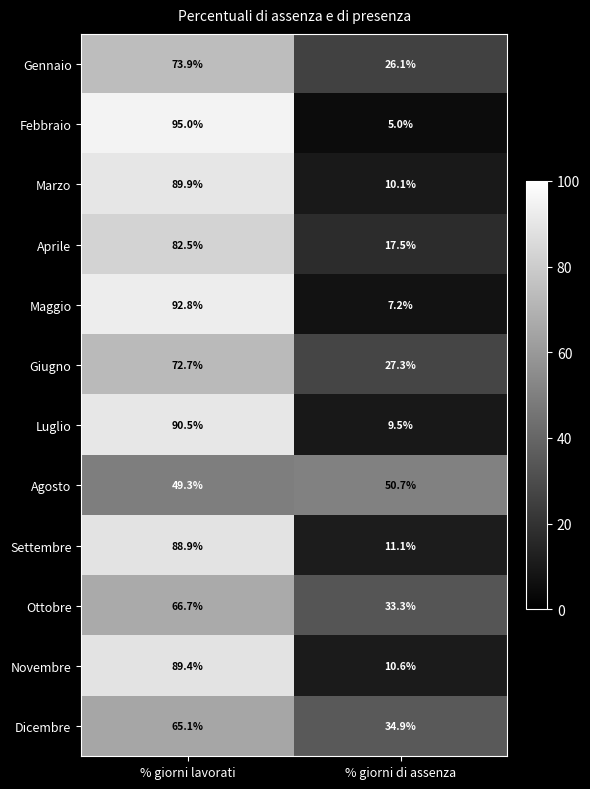

Reading right to left, what are all the values shown in this chart?

Gennaio: % giorni di assenza=26.1	% giorni lavorati=73.9
Febbraio: % giorni di assenza=5.0	% giorni lavorati=95.0
Marzo: % giorni di assenza=10.1	% giorni lavorati=89.9
Aprile: % giorni di assenza=17.5	% giorni lavorati=82.5
Maggio: % giorni di assenza=7.2	% giorni lavorati=92.8
Giugno: % giorni di assenza=27.3	% giorni lavorati=72.7
Luglio: % giorni di assenza=9.5	% giorni lavorati=90.5
Agosto: % giorni di assenza=50.7	% giorni lavorati=49.3
Settembre: % giorni di assenza=11.1	% giorni lavorati=88.9
Ottobre: % giorni di assenza=33.3	% giorni lavorati=66.7
Novembre: % giorni di assenza=10.6	% giorni lavorati=89.4
Dicembre: % giorni di assenza=34.9	% giorni lavorati=65.1